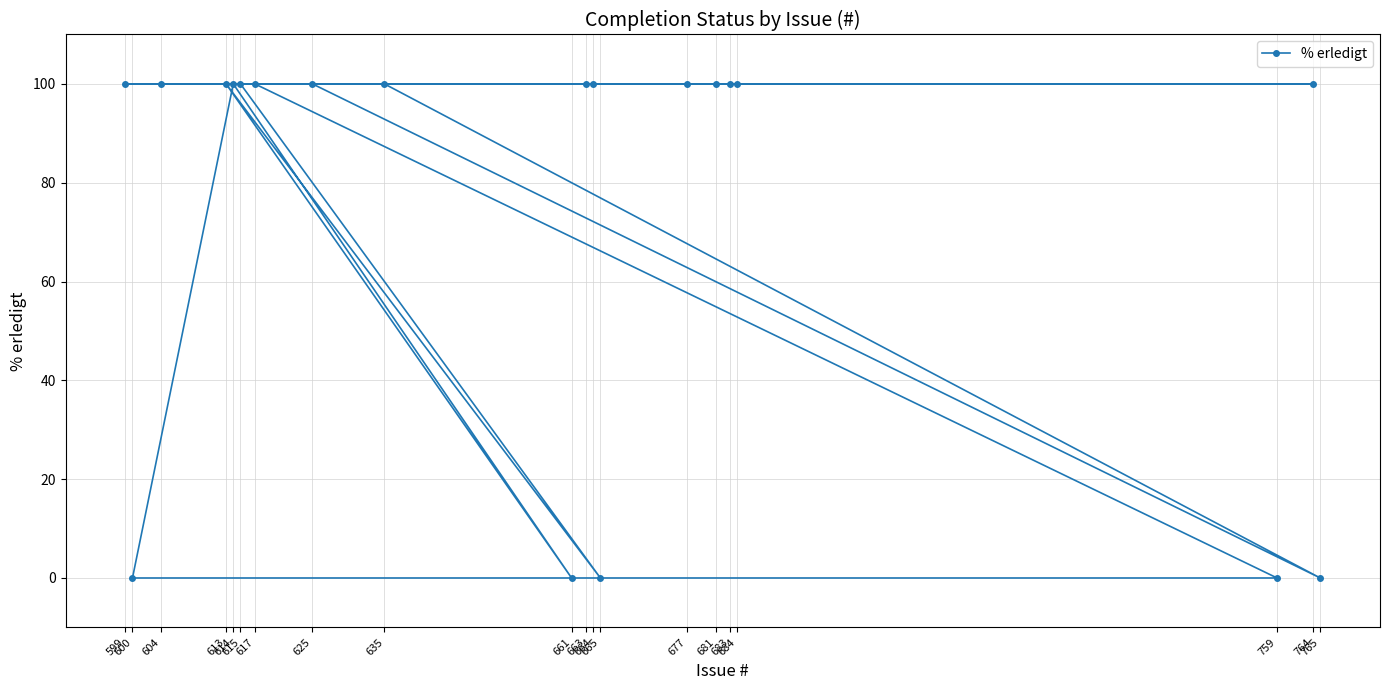

Is it true that the value at 681 is 100?

True